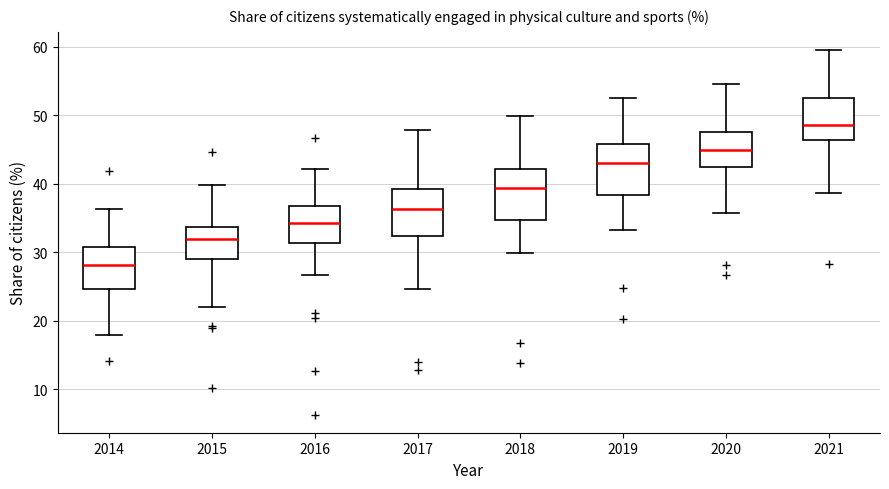

Which box's median line is the lowest?

2014